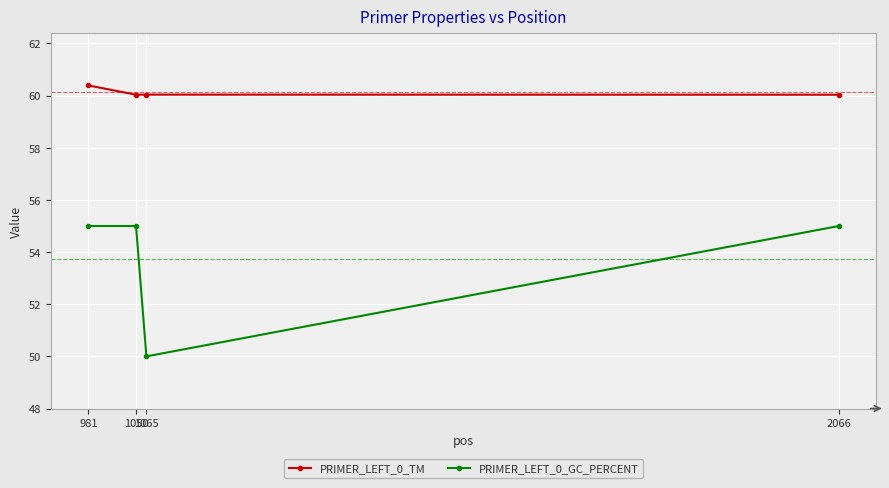

True or false: PRIMER_LEFT_0_TM and PRIMER_LEFT_0_GC_PERCENT cross at least once.

False